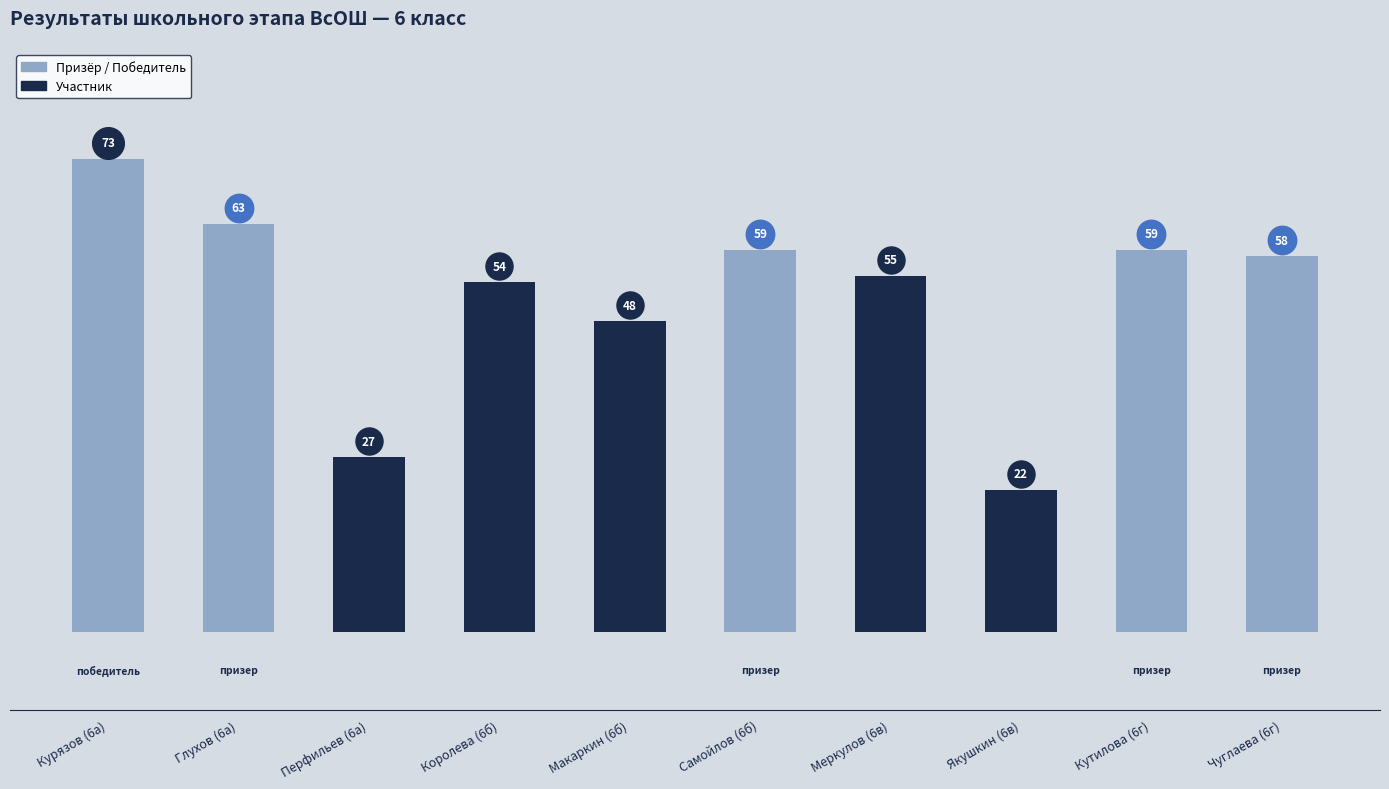

Approximately how many times larger is the value at Глухов (6а) compared to Меркулов (6в)?

1.1